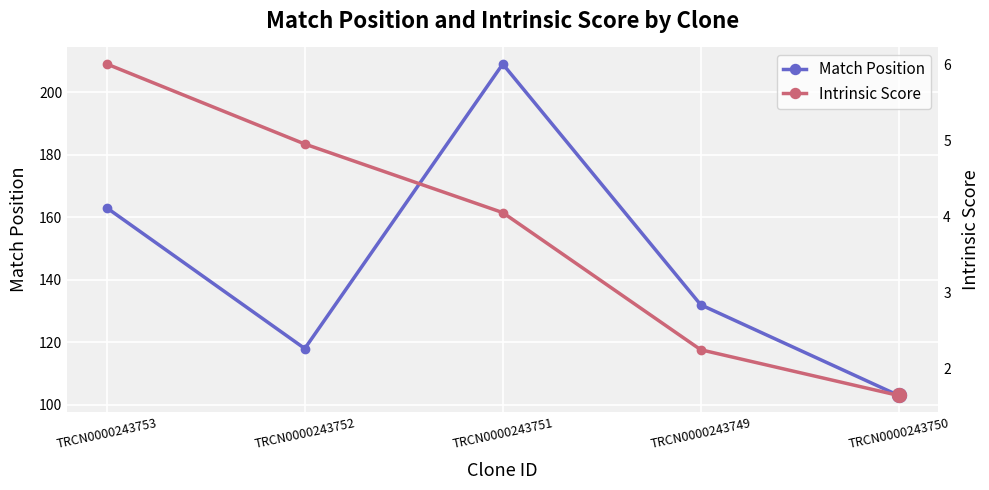

True or false: Match Position and Intrinsic Score intersect in this chart.

False